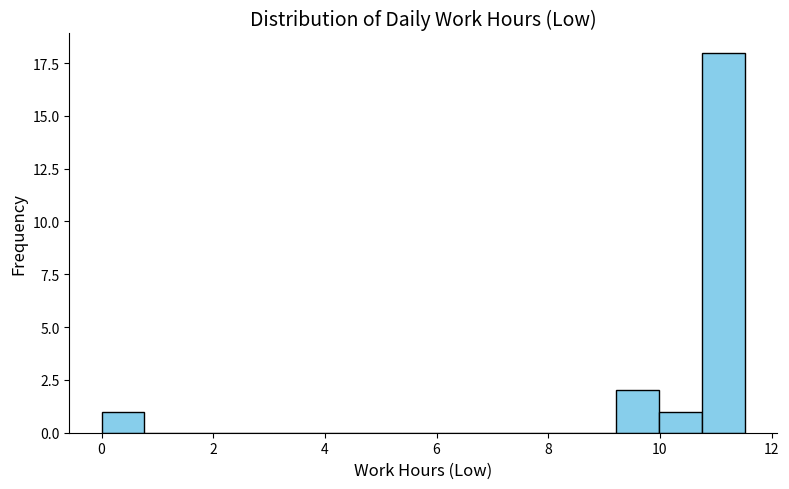

Around what value on the x-axis is the tallest bar? Give the approximate position of its centre, as read against the axis.

11.2